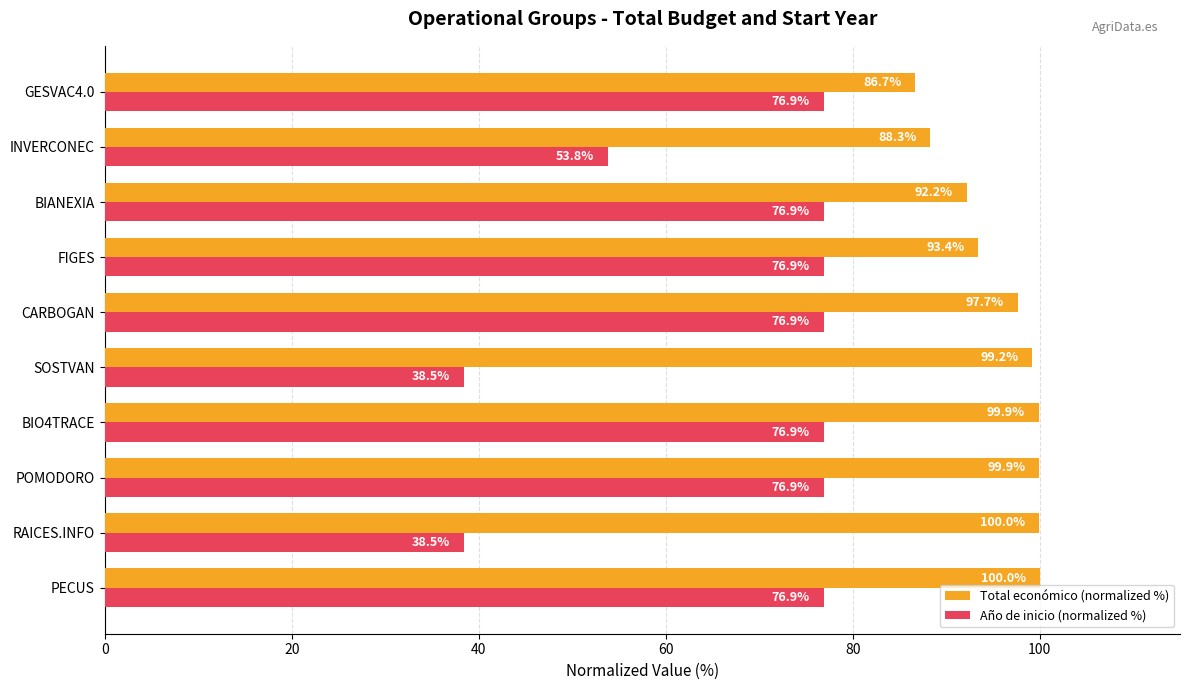

Between PECUS and SOSTVAN, which series saw the biggest shift?

Año de inicio (normalized %)